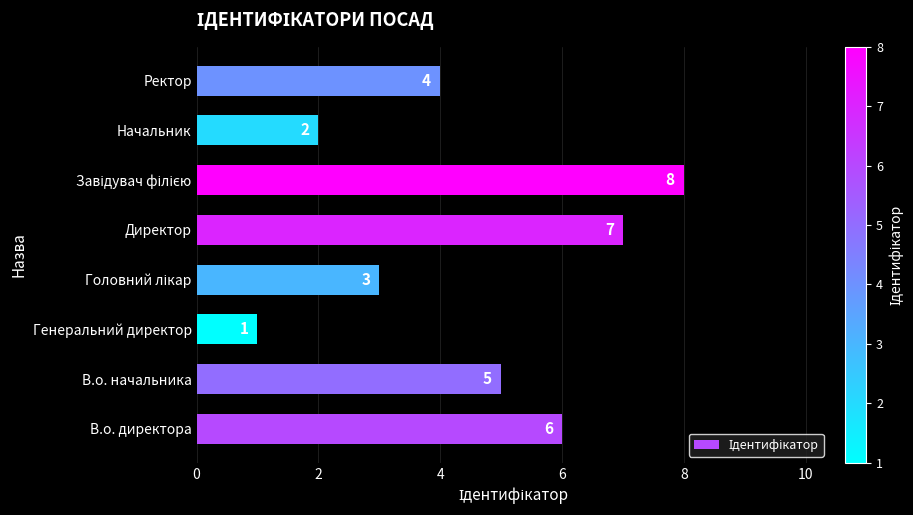

What is the smallest value displayed?

1